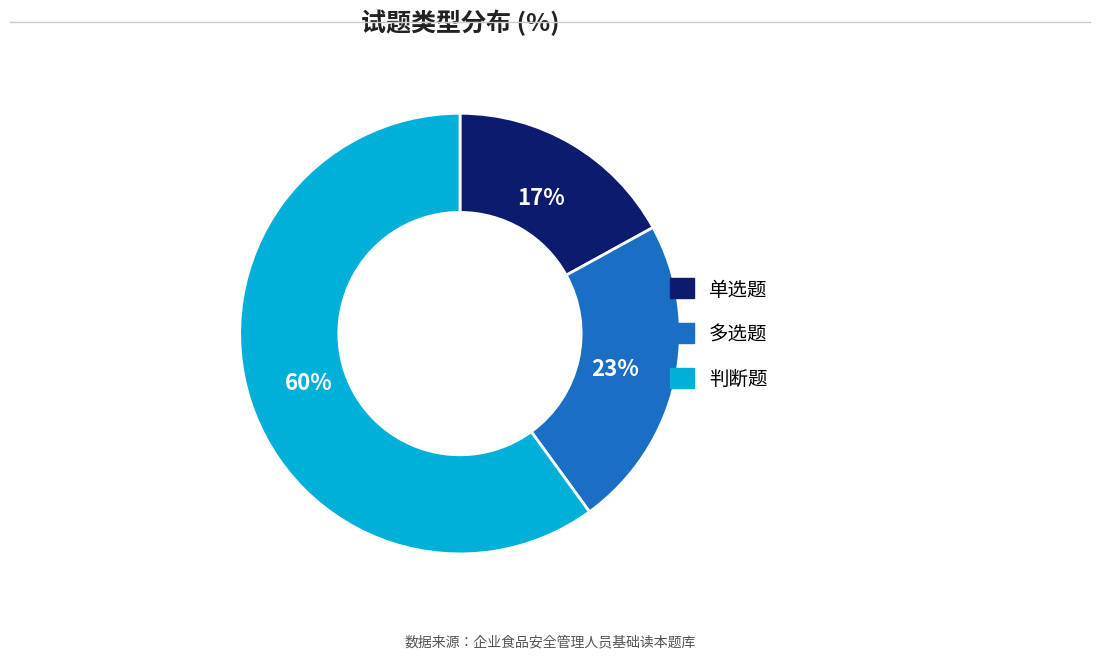

Is the sum of 判断题 and 单选题 greater than half?

Yes